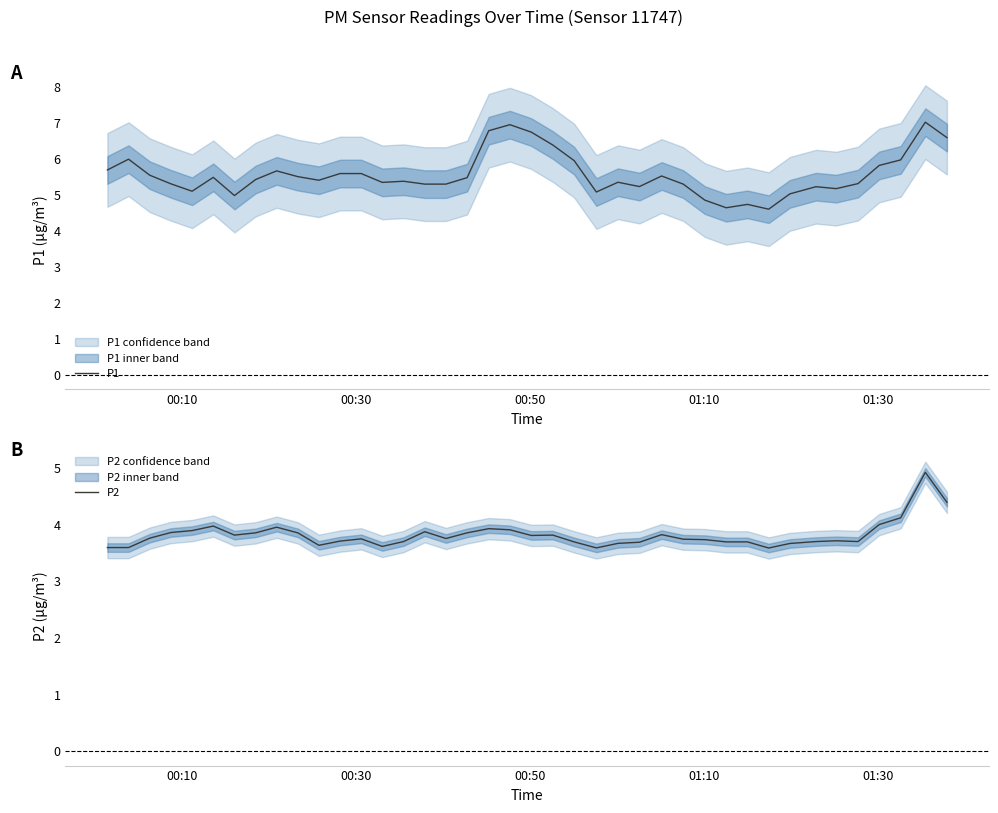

What is the highest value of the P1 series?

7.0